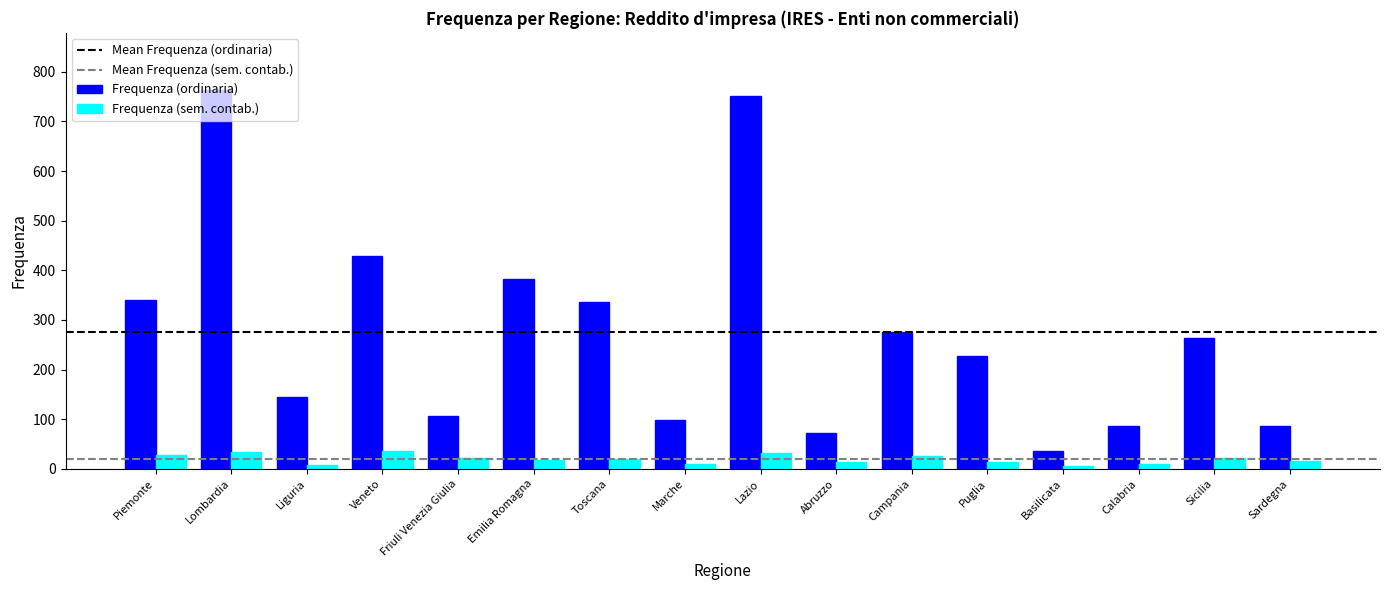

The Frequenza (ordinaria) series shows 276 at Campania. True or false?

True